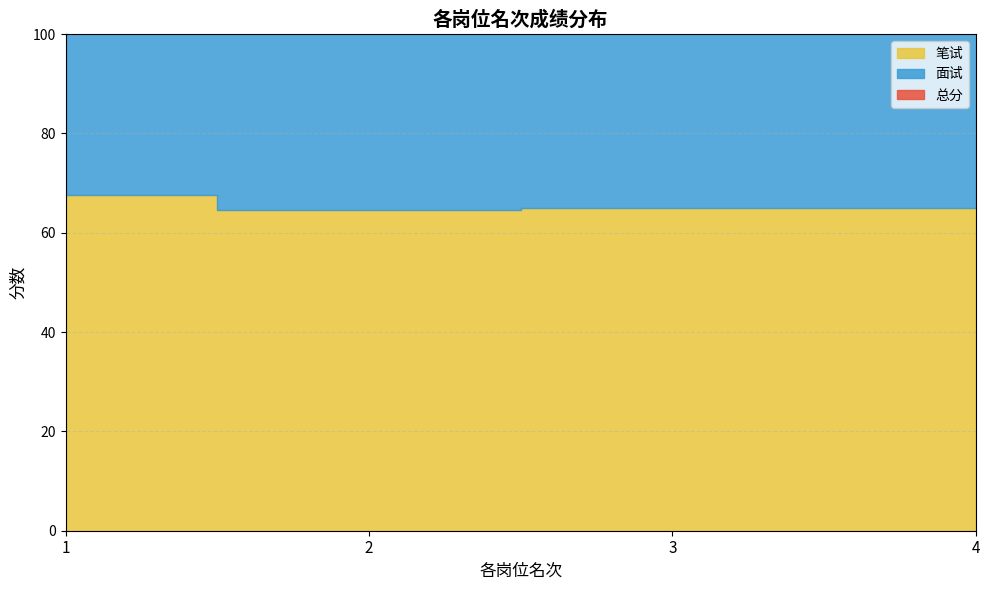

Which series has the largest range (max minus min)?

面试